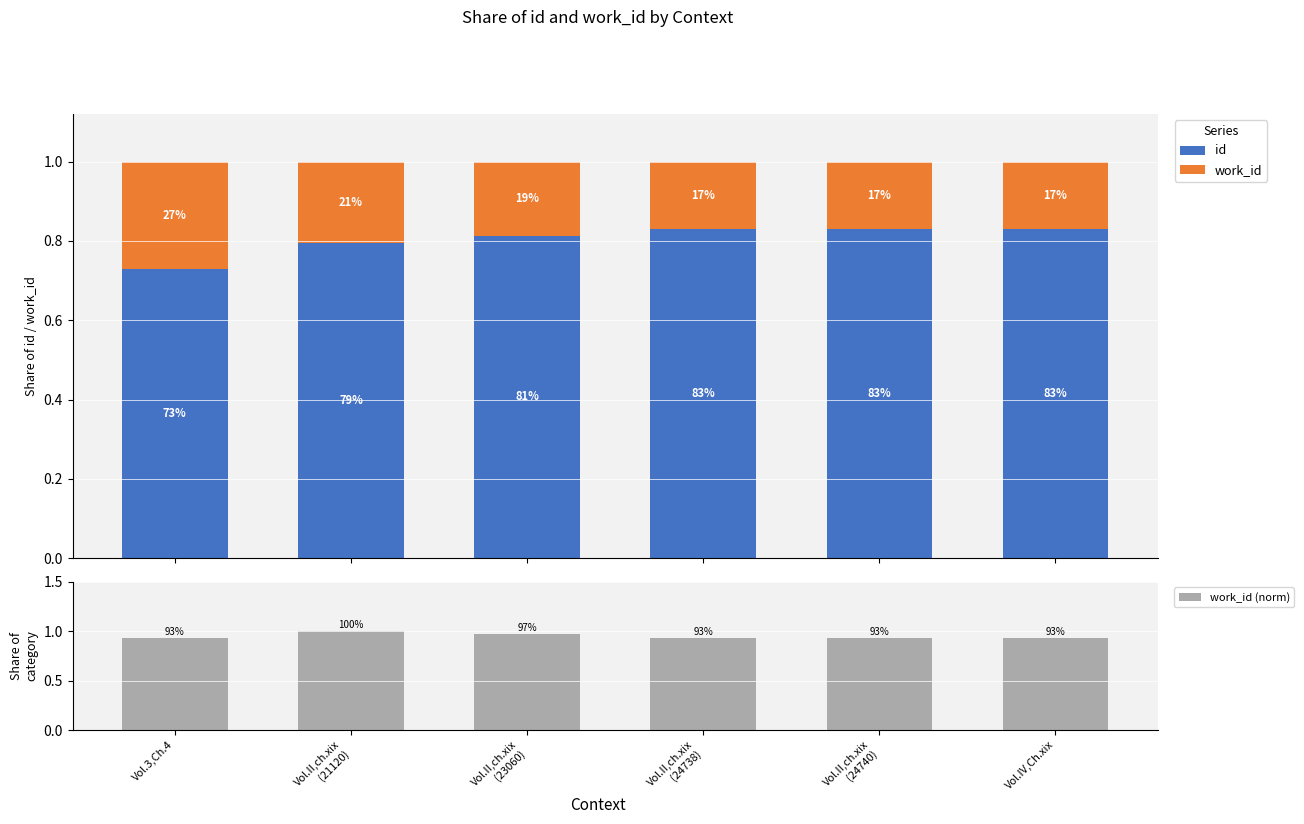

How many groups of bars are there?

6